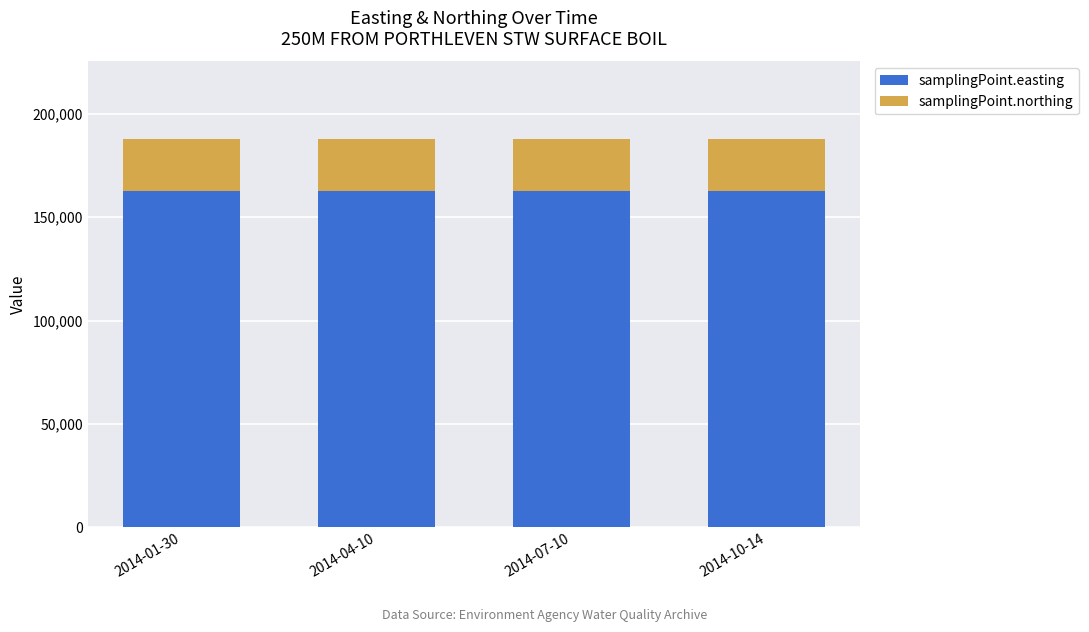

What is the total value across all series at 2014-01-30?

187784